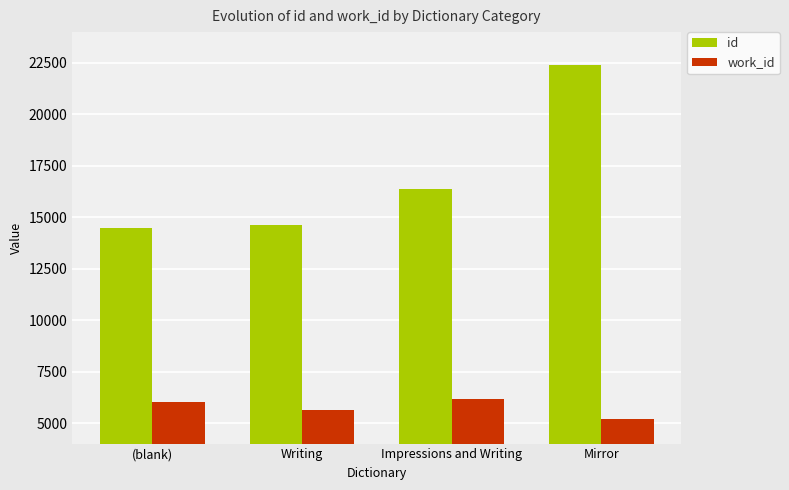

Which series has the largest range (max minus min)?

id